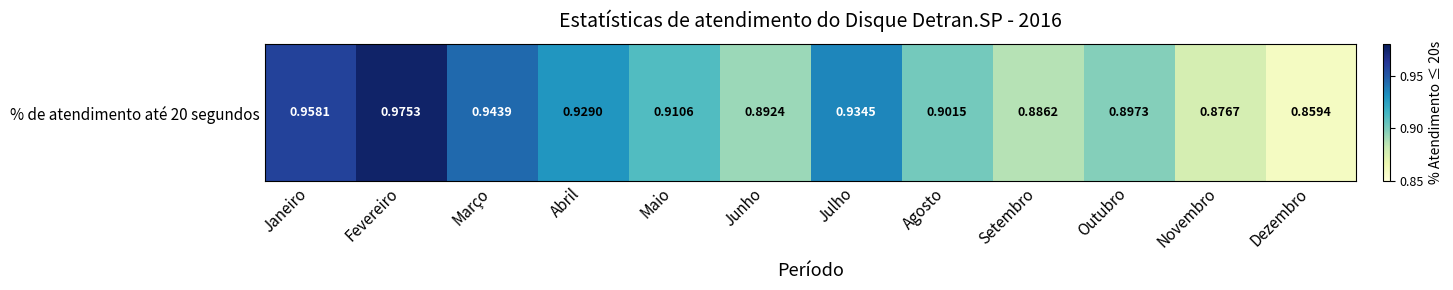

List the labels in order of value, largest first.

Fevereiro, Janeiro, Março, Julho, Abril, Maio, Agosto, Outubro, Junho, Setembro, Novembro, Dezembro